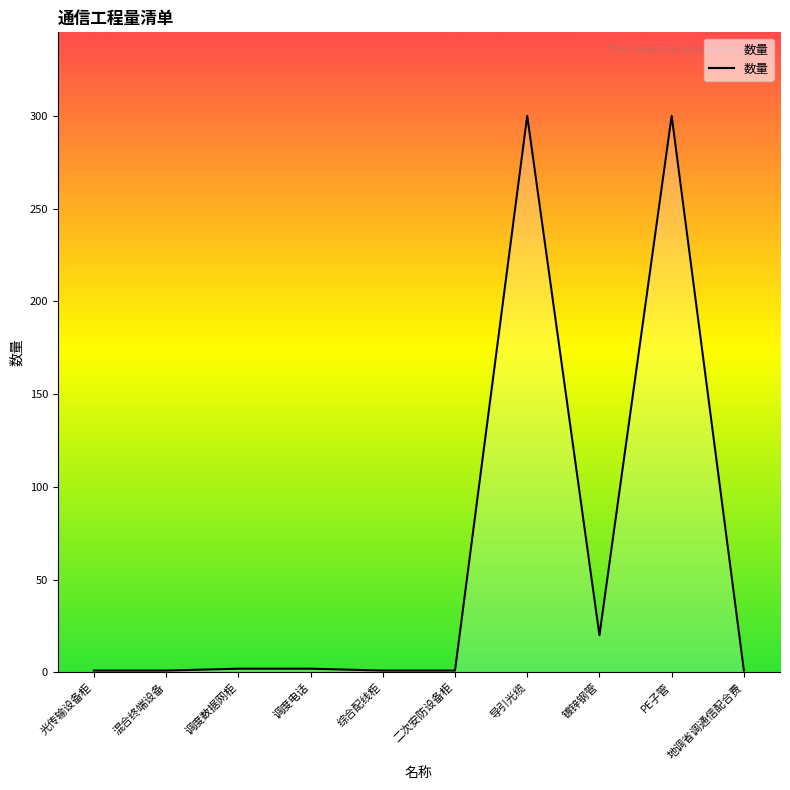

Which has a higher value, 导引光缆 or 调度数据网柜?

导引光缆